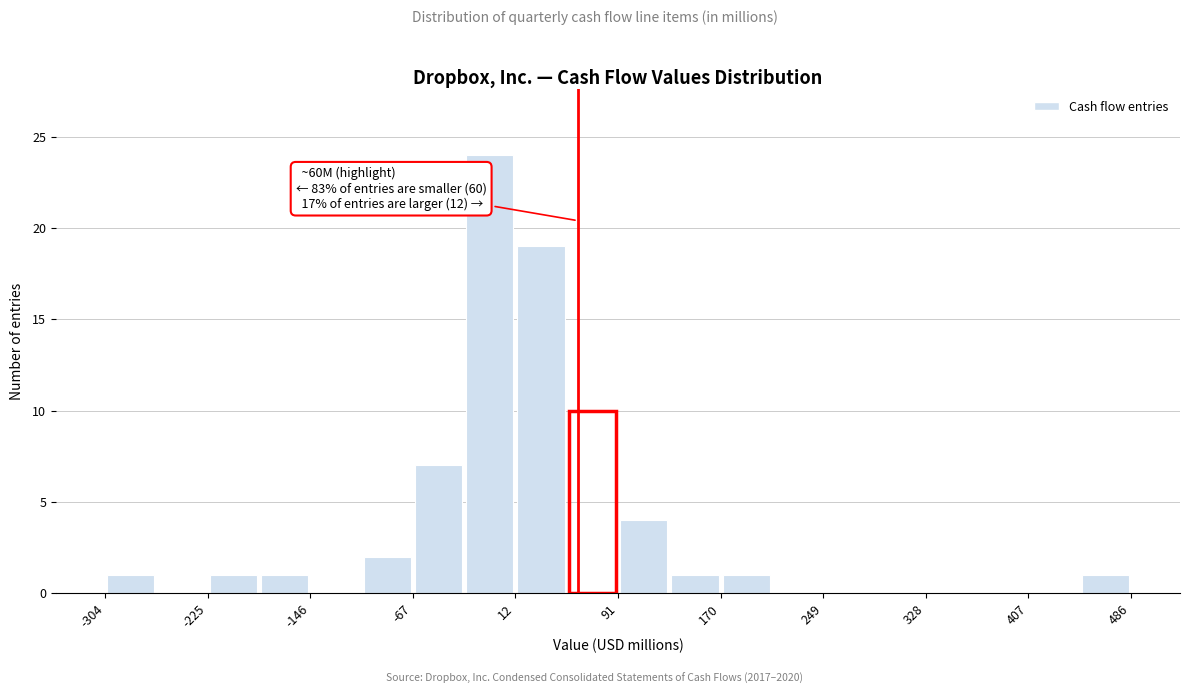

Around what value on the x-axis is the tallest bar? Give the approximate position of its centre, as read against the axis.

-10